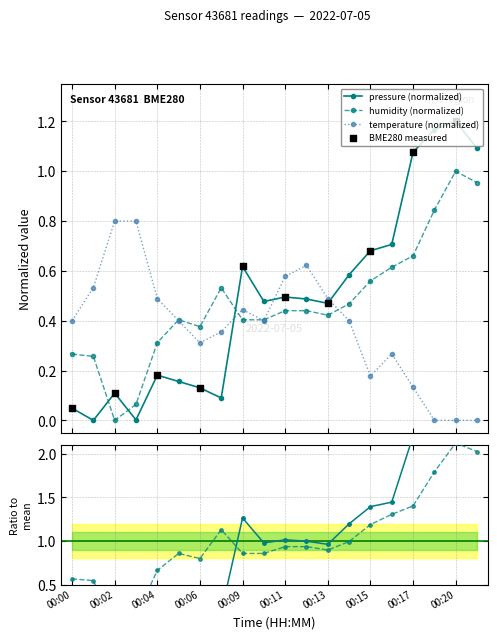

What is the total value across all series at 00:10?

1.3